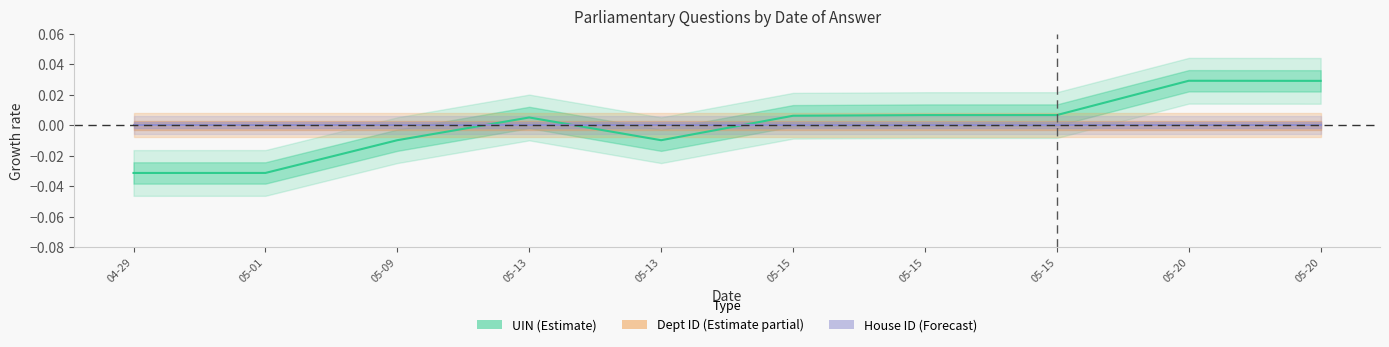

At 05-13, list the series in order from smallest to largest.

Dept ID (Estimate partial), House ID (Forecast), UIN (Estimate)